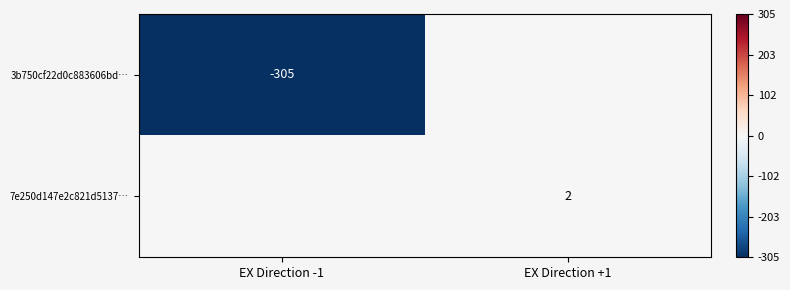

List the labels in order of 7e250d147e2c821d5137… value, smallest first.

EX Direction -1, EX Direction +1